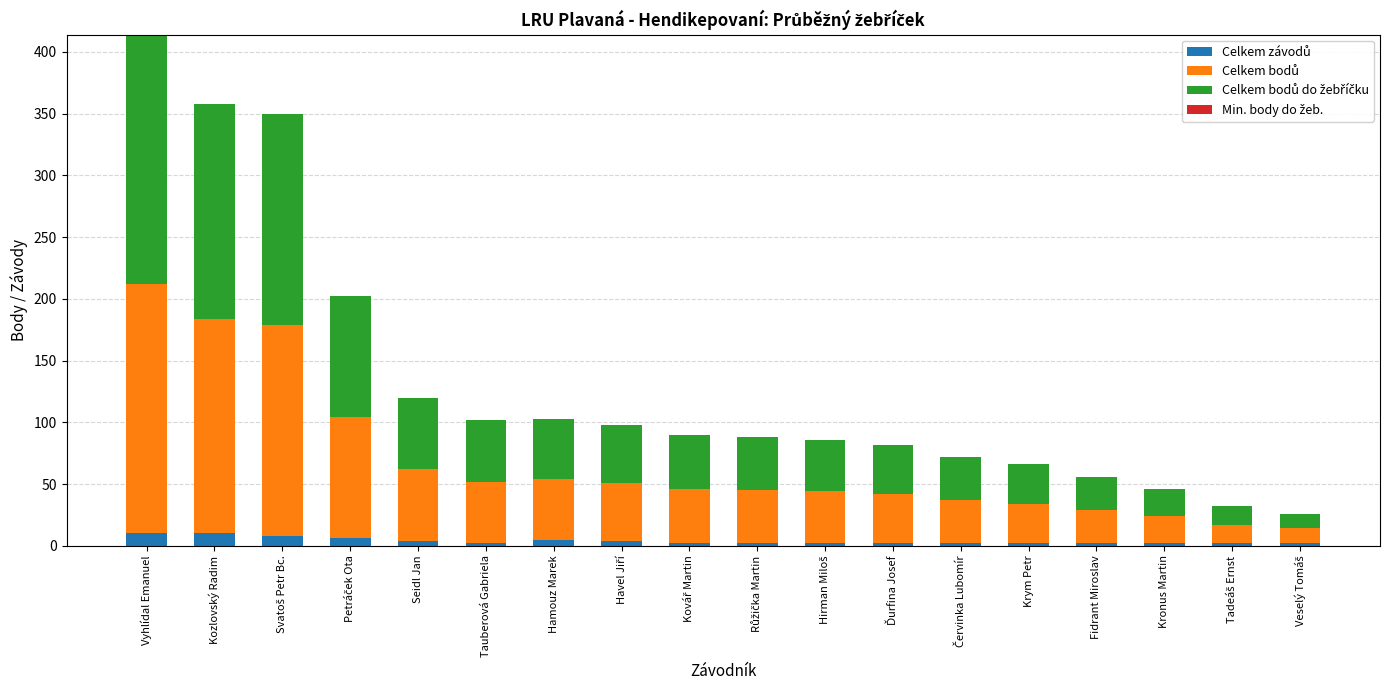

At which category is the sum across all series the highest?

Vyhlídal Emanuel